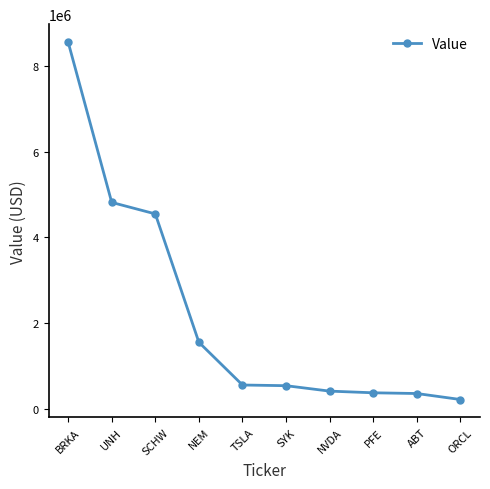

What is the value of the 3rd point from the left?

4551000